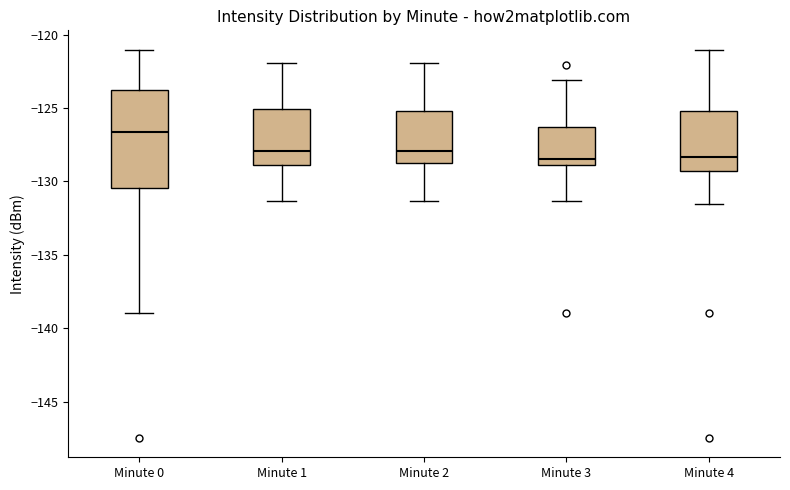

Where is the lower edge of the box for Minute 1 on the y-axis? The values are not printed on the chart, so give them approximately, as read against the axis.

-129.0